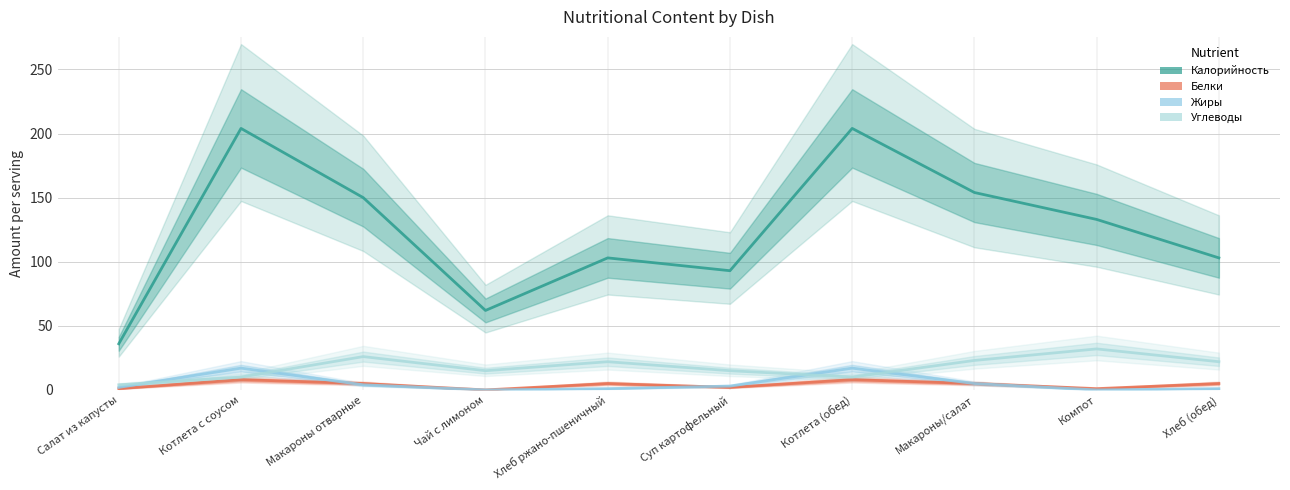

At how many categories does at least one series exceed 191?

2